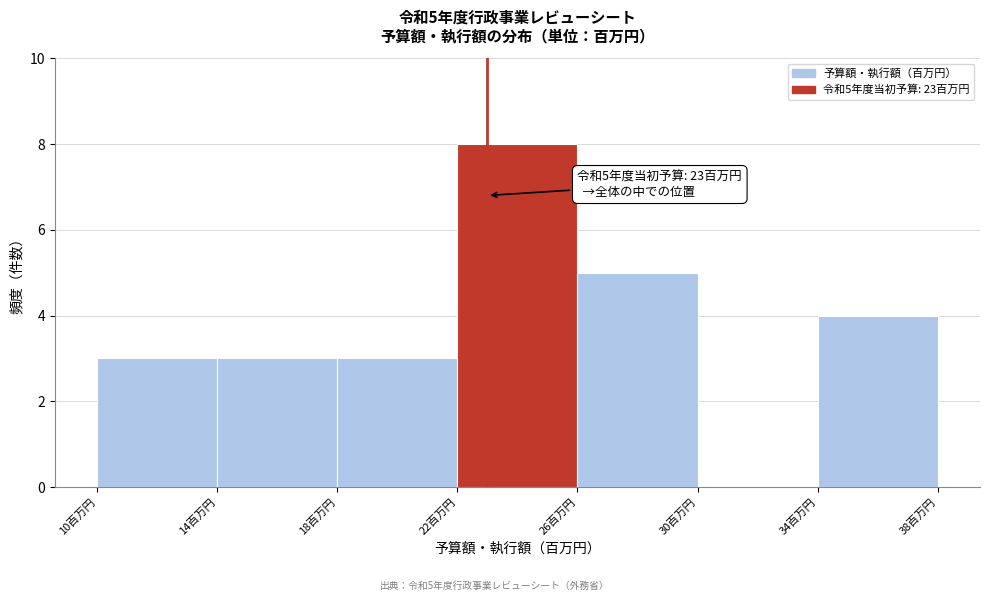

Which range on the x-axis has the tallest bar?

22 to 26